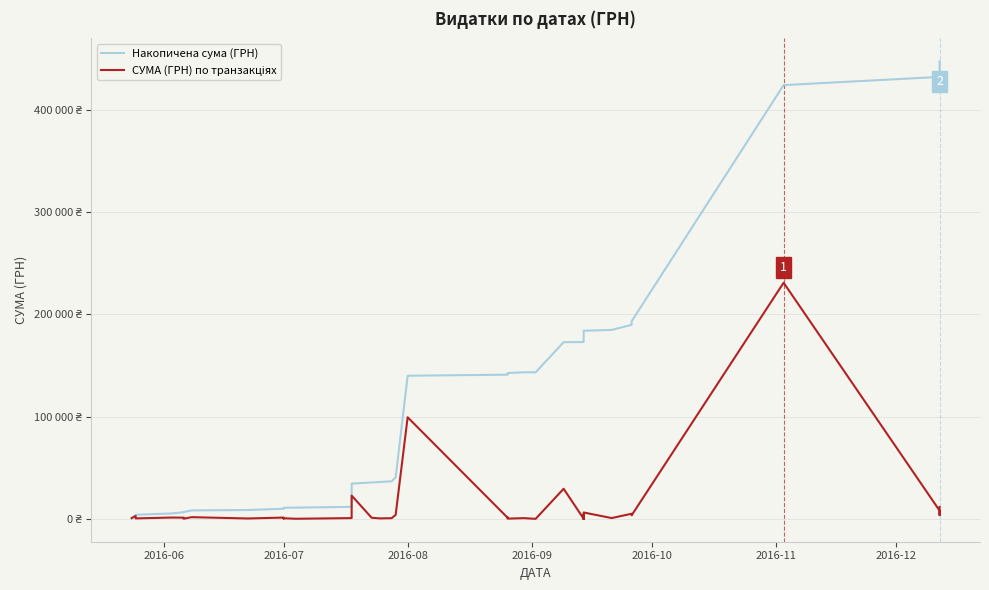

Is the value of СУМА (ГРН) по транзакціях at 15 greater than the value of Накопичена сума (ГРН) at 33?

No